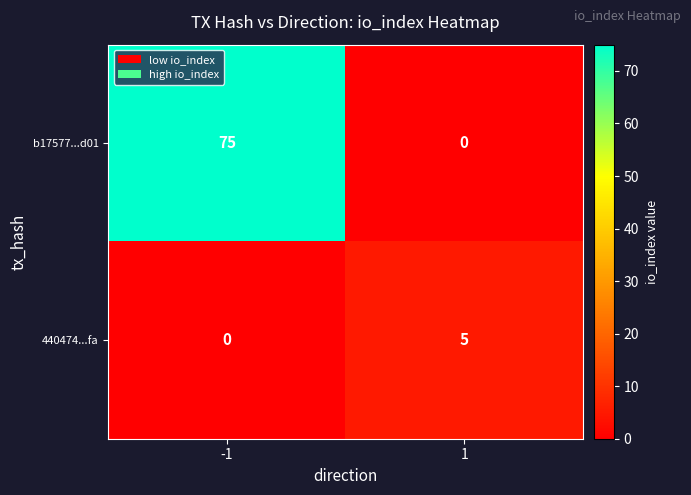

What is the maximum value shown in the chart?

75